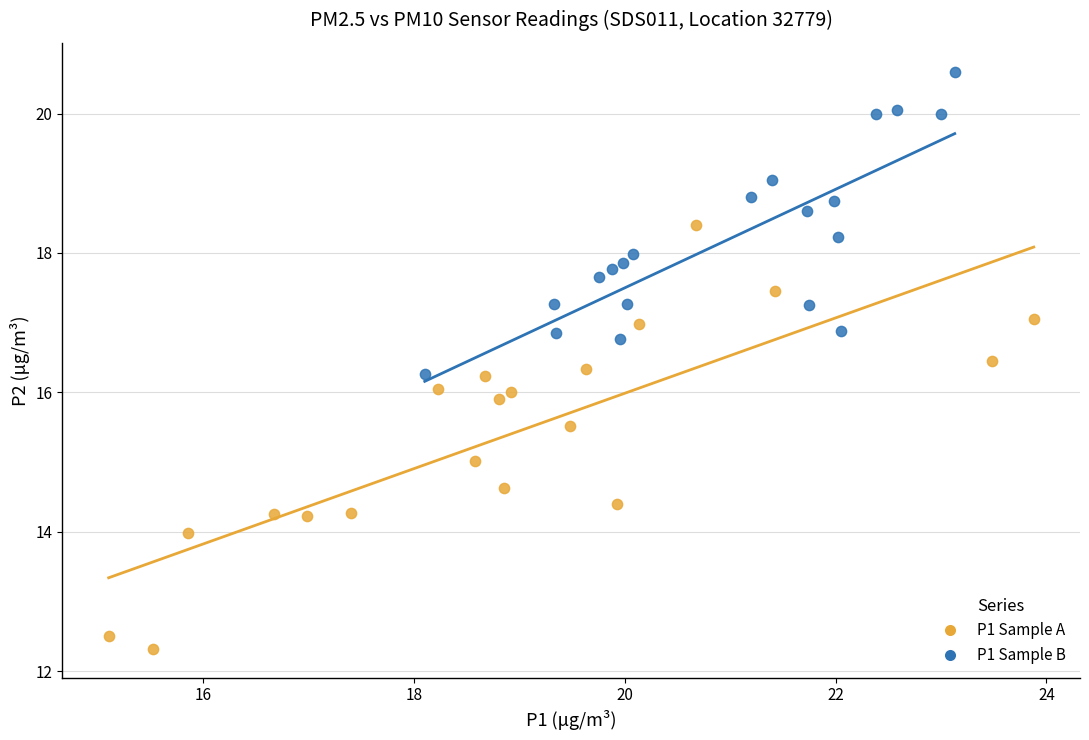

Which series reaches the minimum Y coordinate?

P1 Sample A